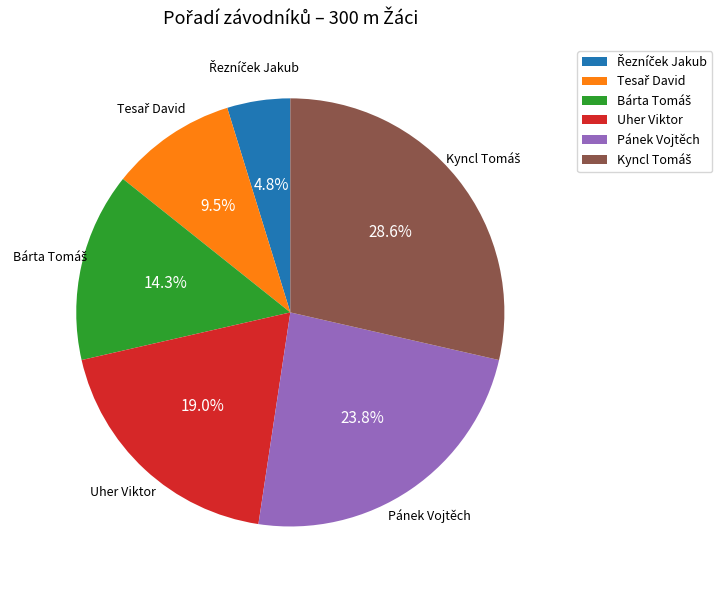

How much of the chart is everything except Pánek Vojtěch?

76.2%